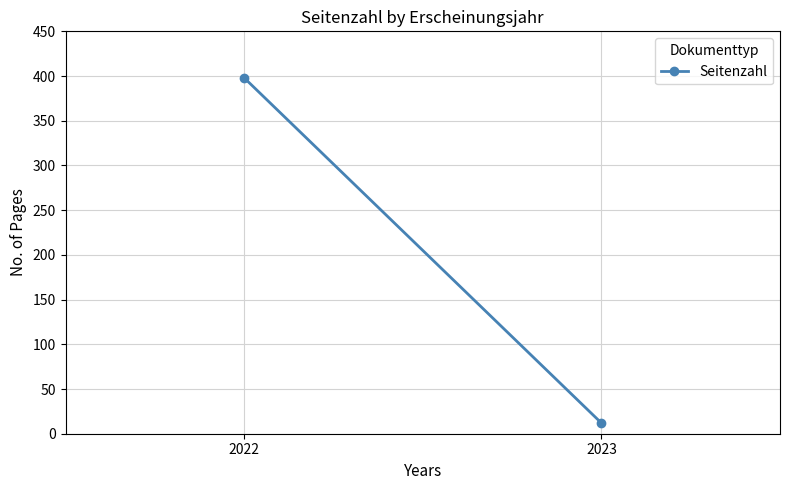

What is the sum of all values?

410